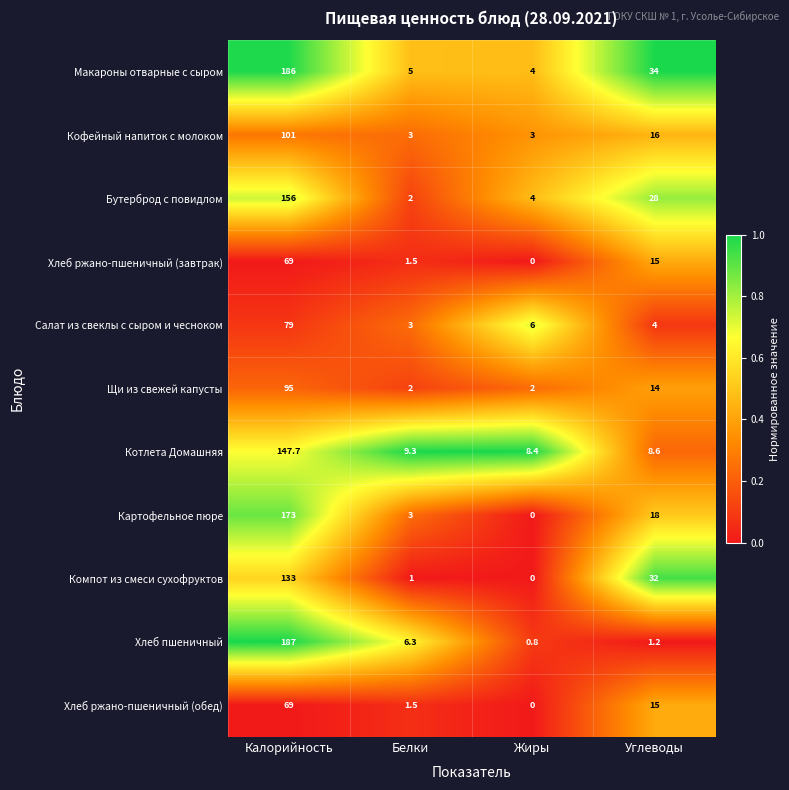

How many categories are shown in the chart?

4